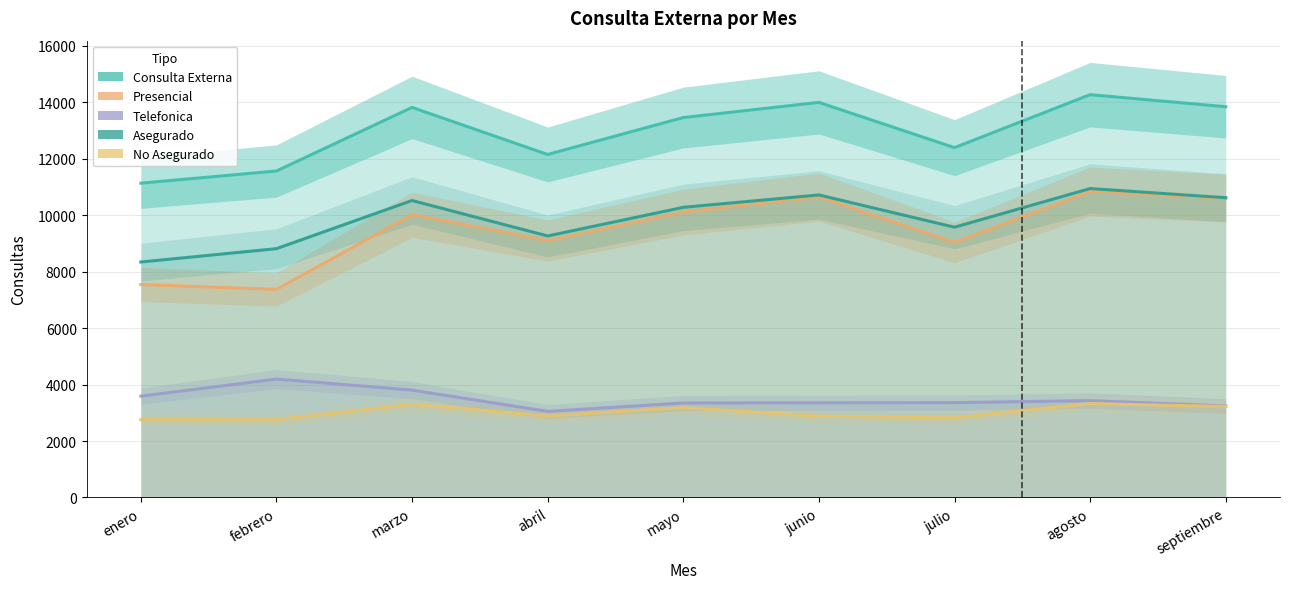

Is it true that Consulta Externa equals 13818 at marzo?

True